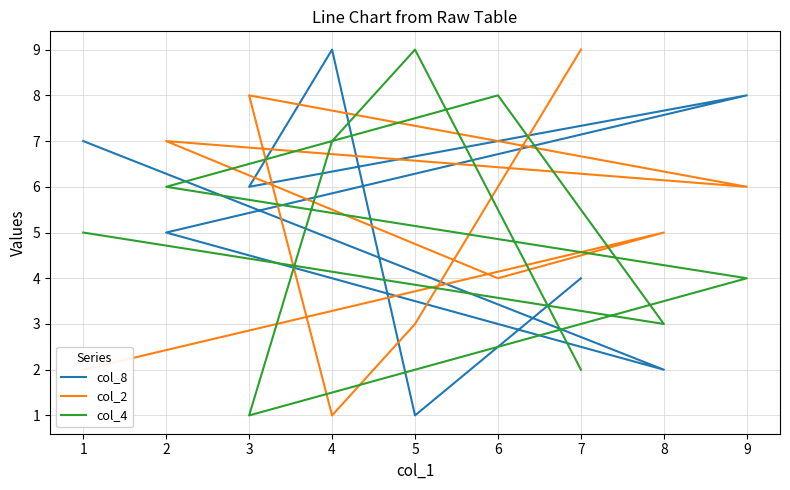

After their last crossing, which series has the higher values: col_8 or col_4?

col_8